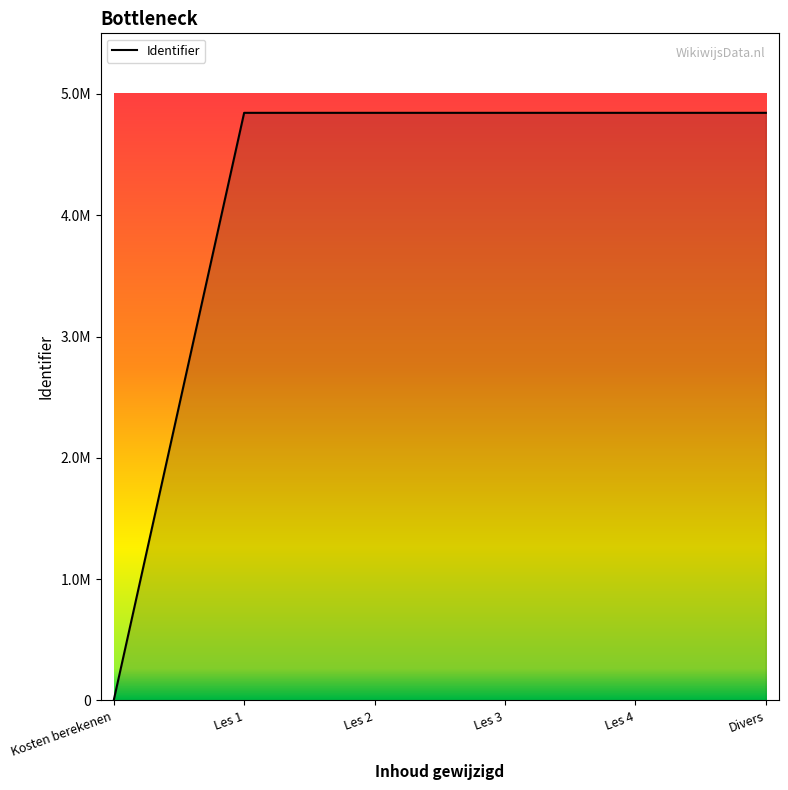

What is the label of the 4th point from the left?

Les 3